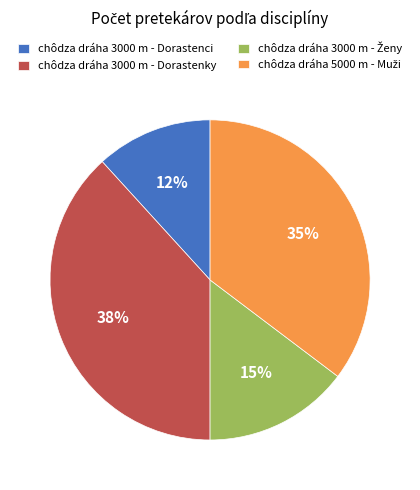

Which slice is the smallest?

chôdza dráha 3000 m - Dorastenci